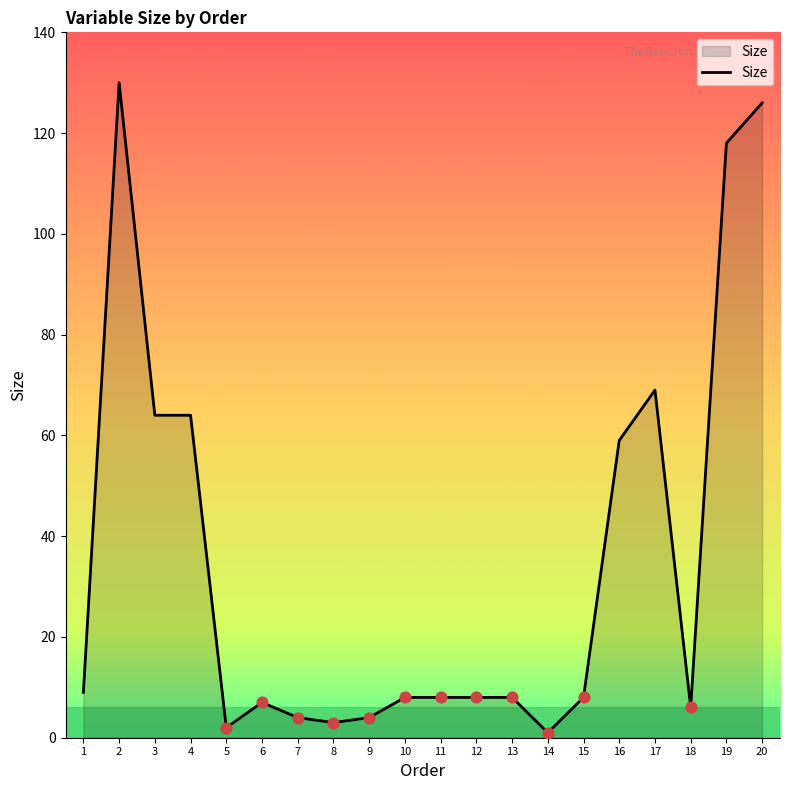

Between 3 and 9, which is larger?

3